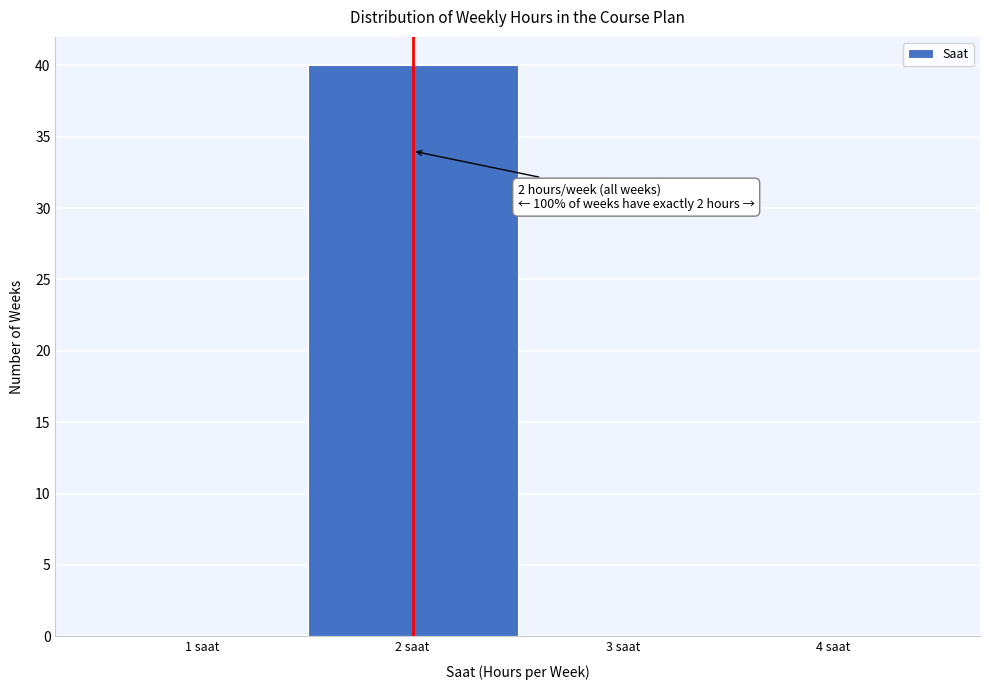

Over which range of the x-axis is the bar tallest?

1.5 to 2.5